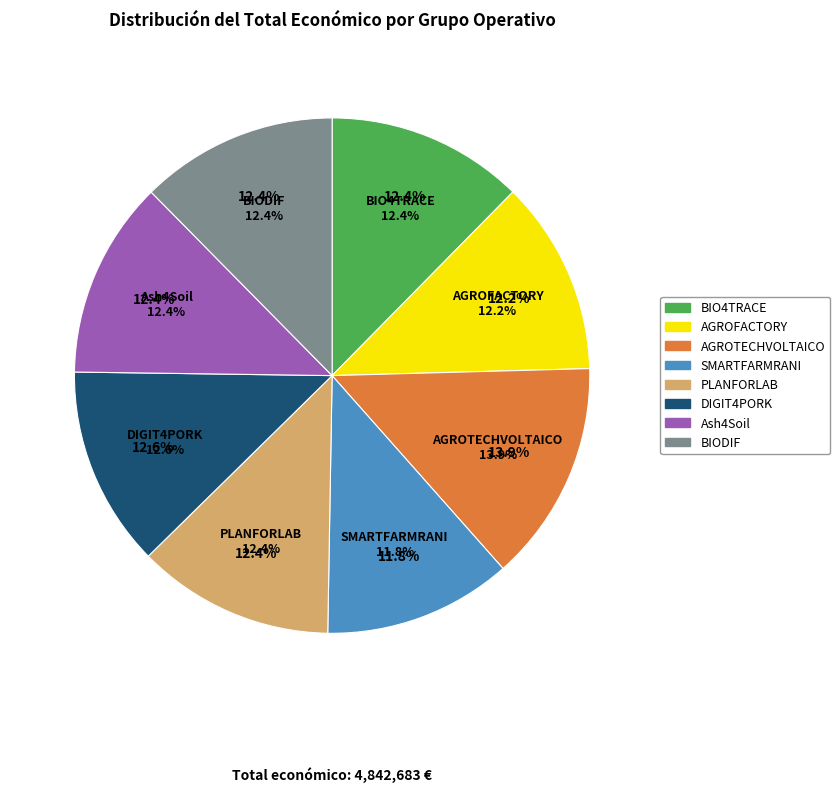

Is it true that SMARTFARMRANI is 19% of the pie?

False